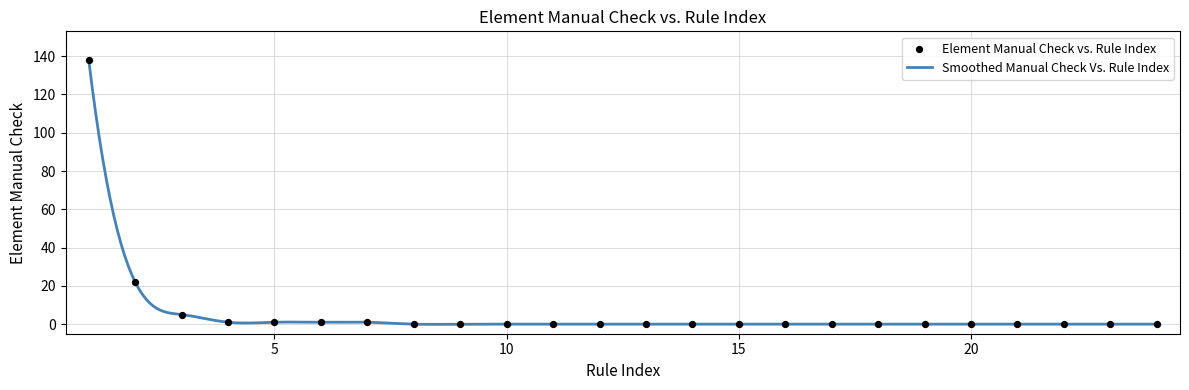

What is the difference between the maximum and minimum values?

138.1